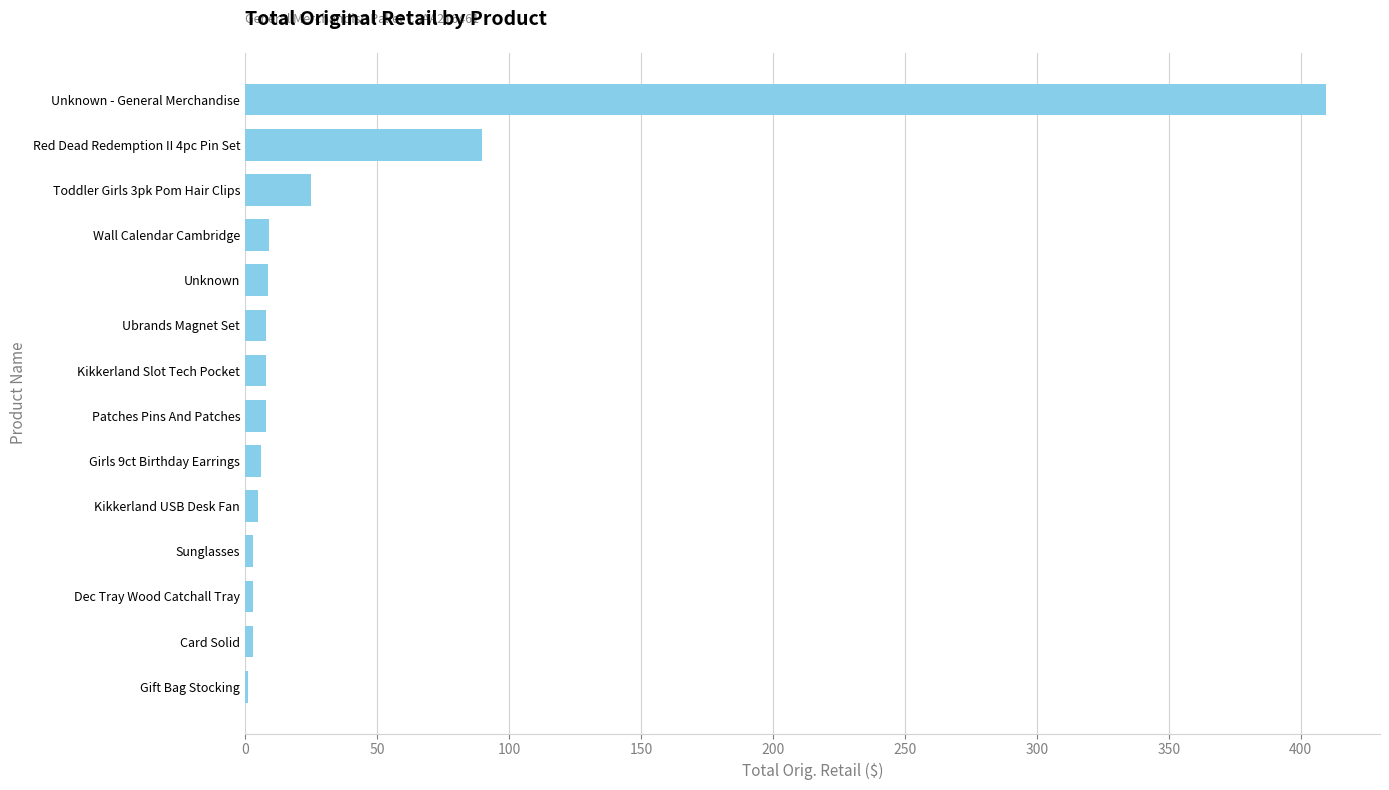

The value at Unknown is 8.8. True or false?

True